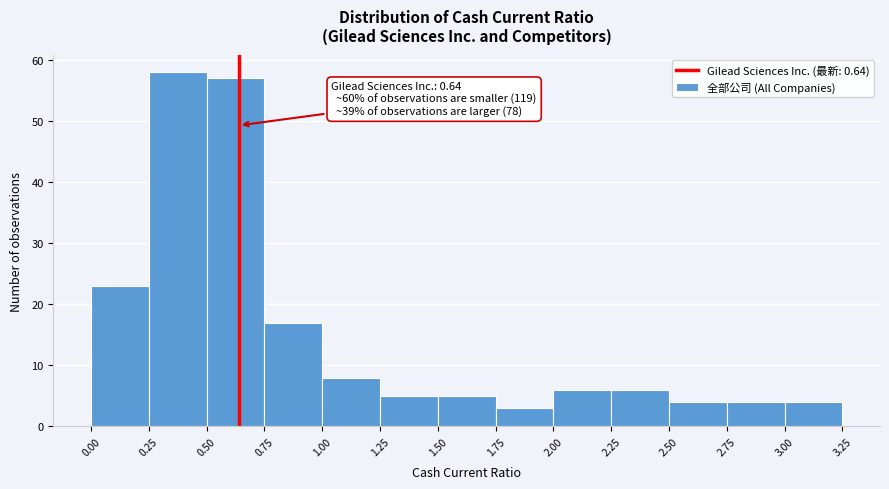

Over which range of the x-axis is the bar tallest?

0.25 to 0.50